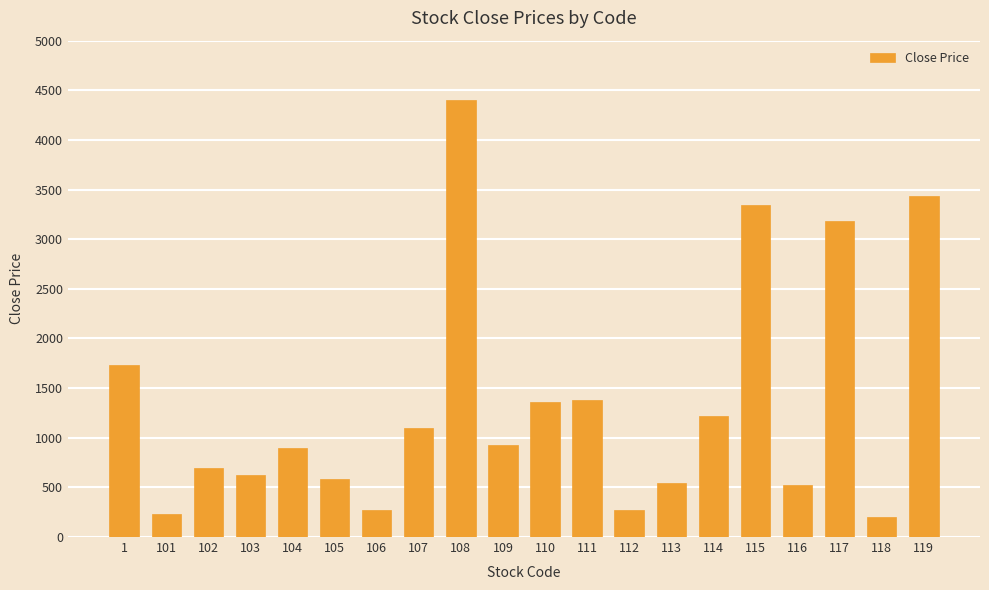

Between 112 and 114, which is larger?

114